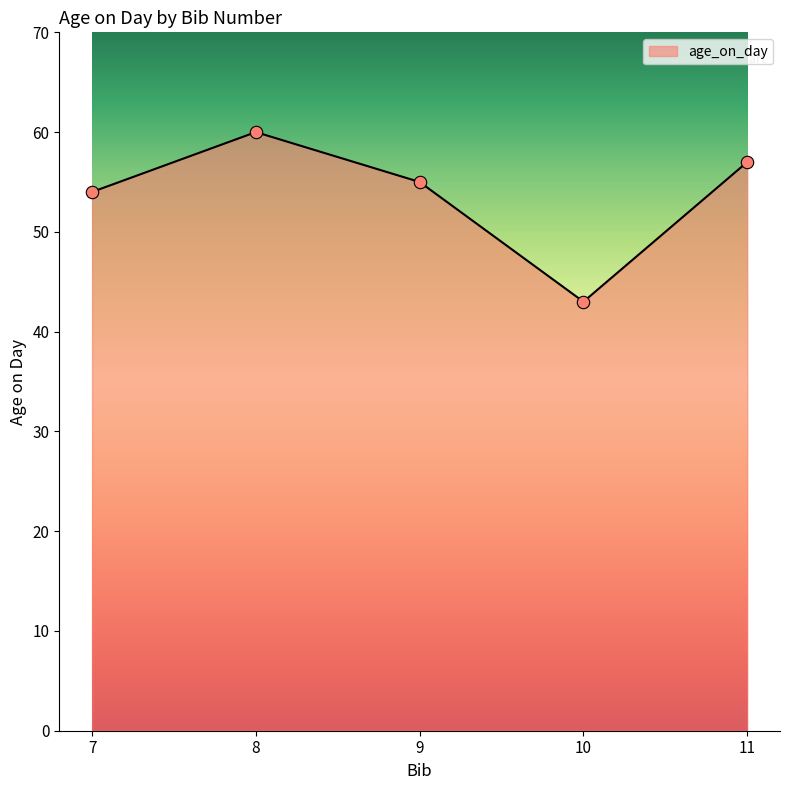

Approximately how many times larger is the value at 7 compared to 11?

0.9